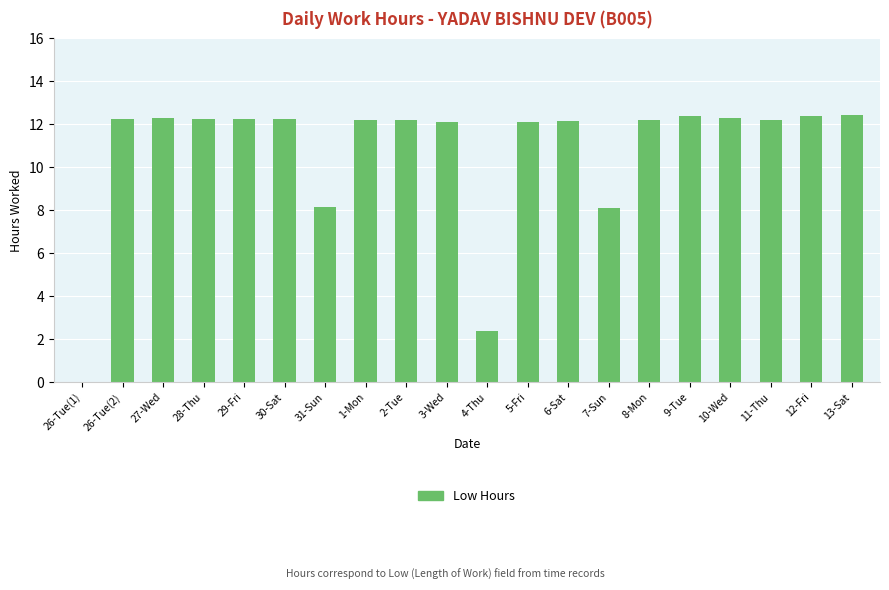

Is it true that the value at 6-Sat is 12.2?

True